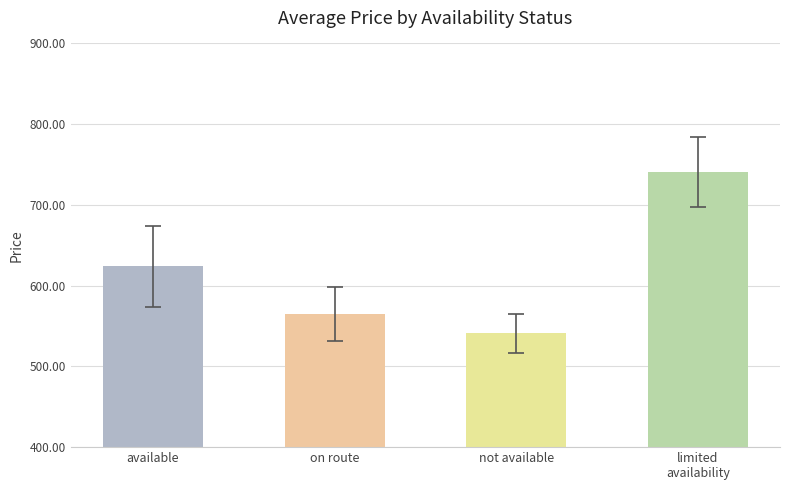

What position from the left is limited
availability?

4